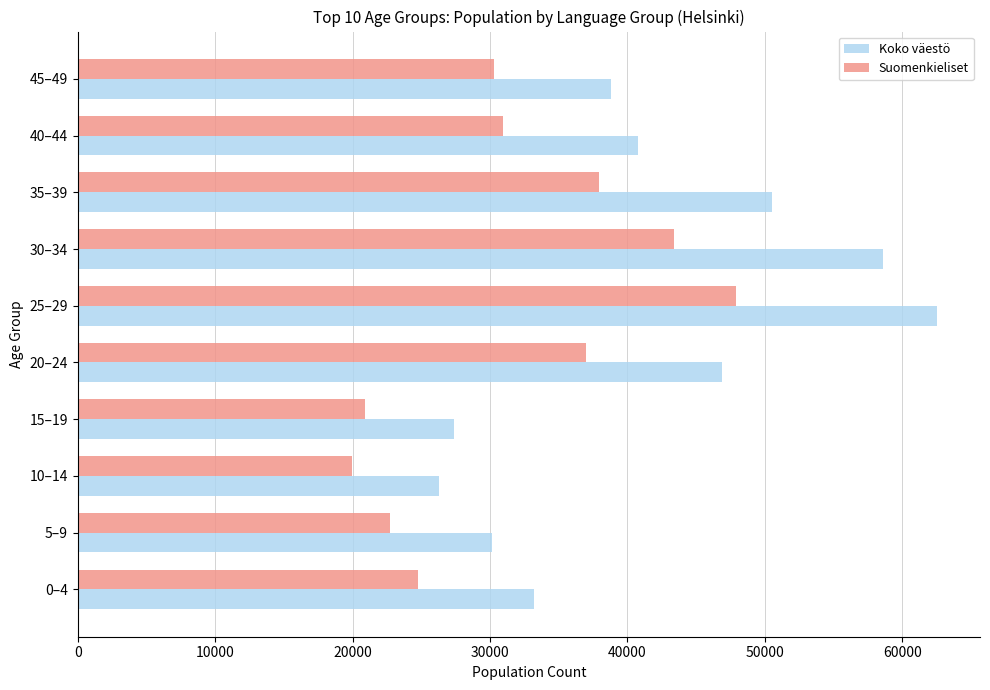

What is the minimum value for Koko väestö?

26291